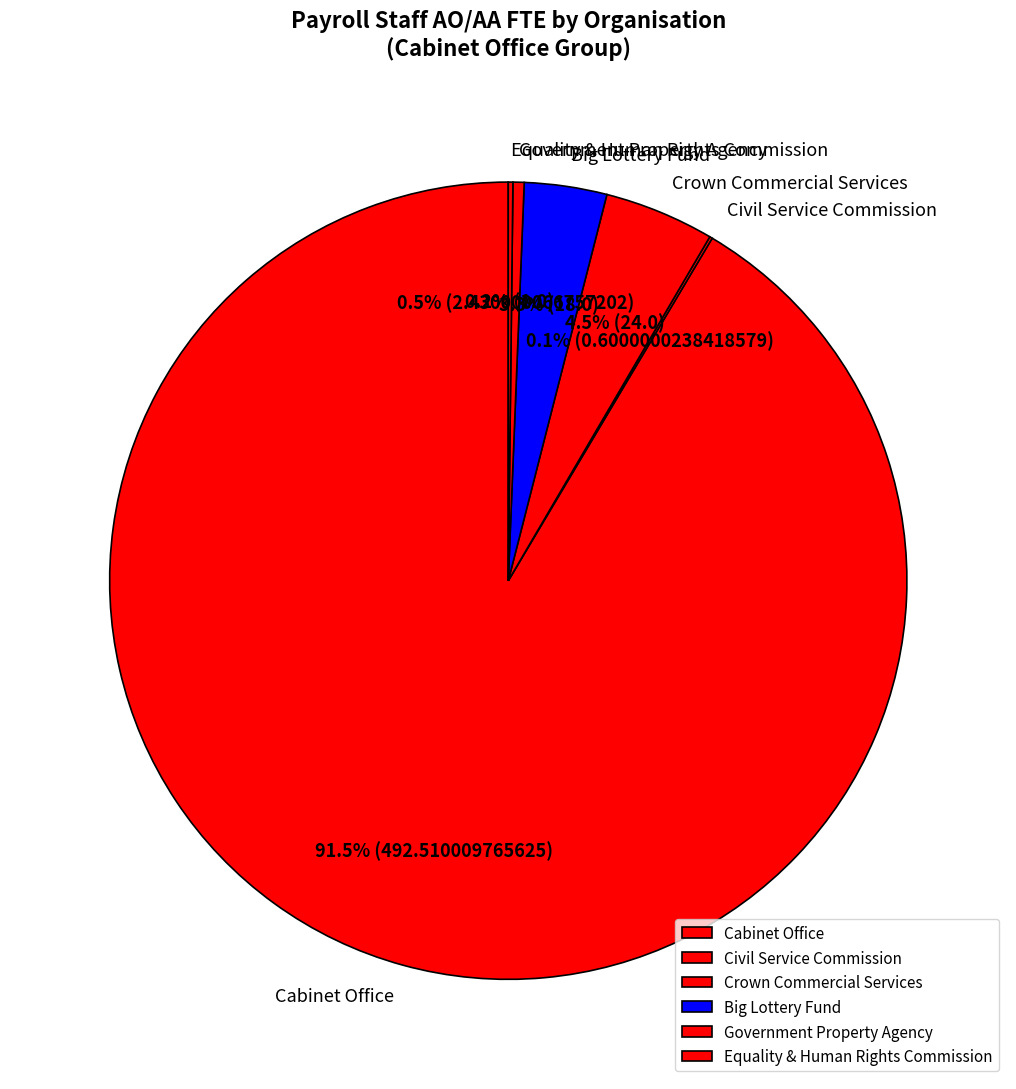

What portion of the pie excludes Crown Commercial Services?

95.5%